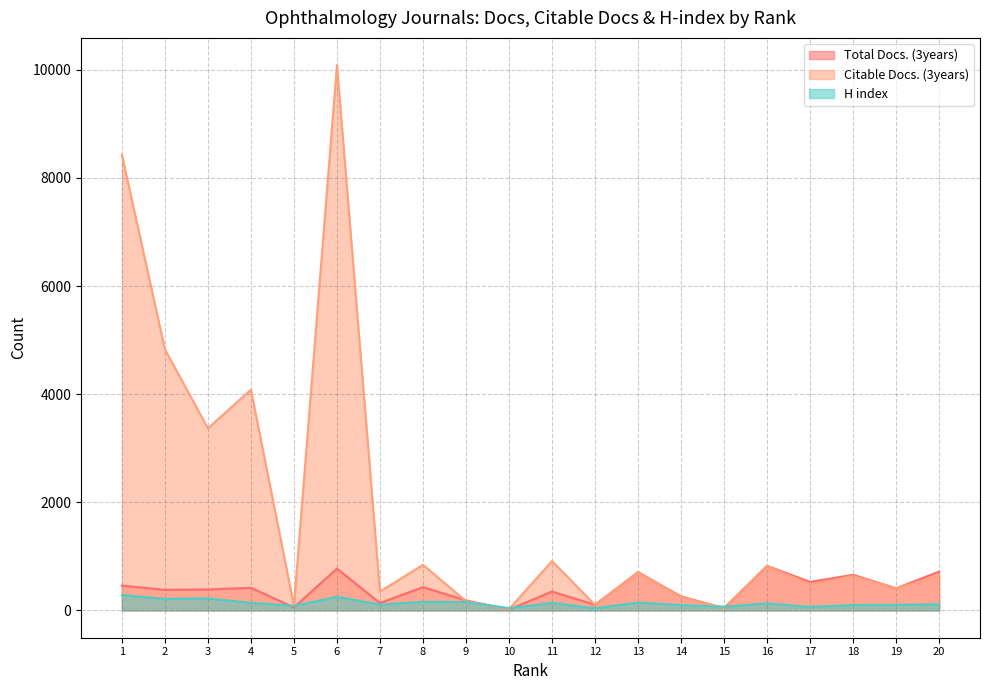

Which series has the largest total across all categories?

Citable Docs. (3years)